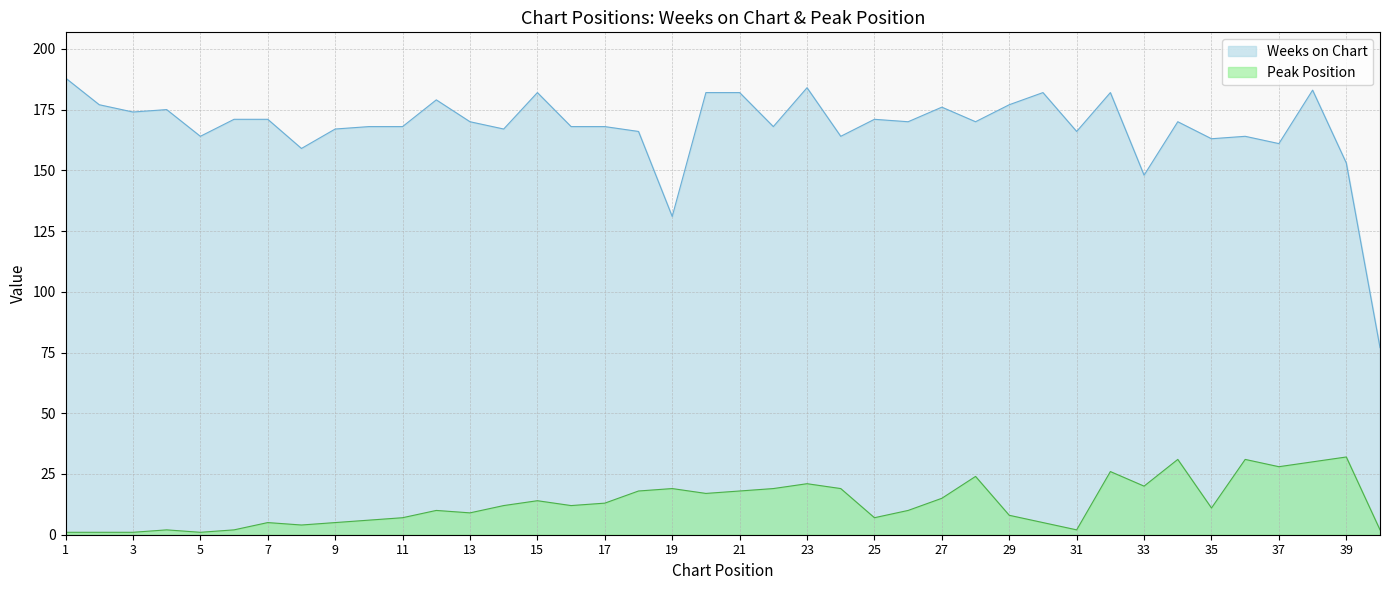

Reading right to left, extract all data points from this chart.

Weeks on Chart: 77	153	183	161	164	163	170	148	182	166	182	177	170	176	170	171	164	184	168	182	182	131	166	168	168	182	167	170	179	168	168	167	159	171	171	164	175	174	177	188
Peak Position: 2	32	30	28	31	11	31	20	26	2	5	8	24	15	10	7	19	21	19	18	17	19	18	13	12	14	12	9	10	7	6	5	4	5	2	1	2	1	1	1